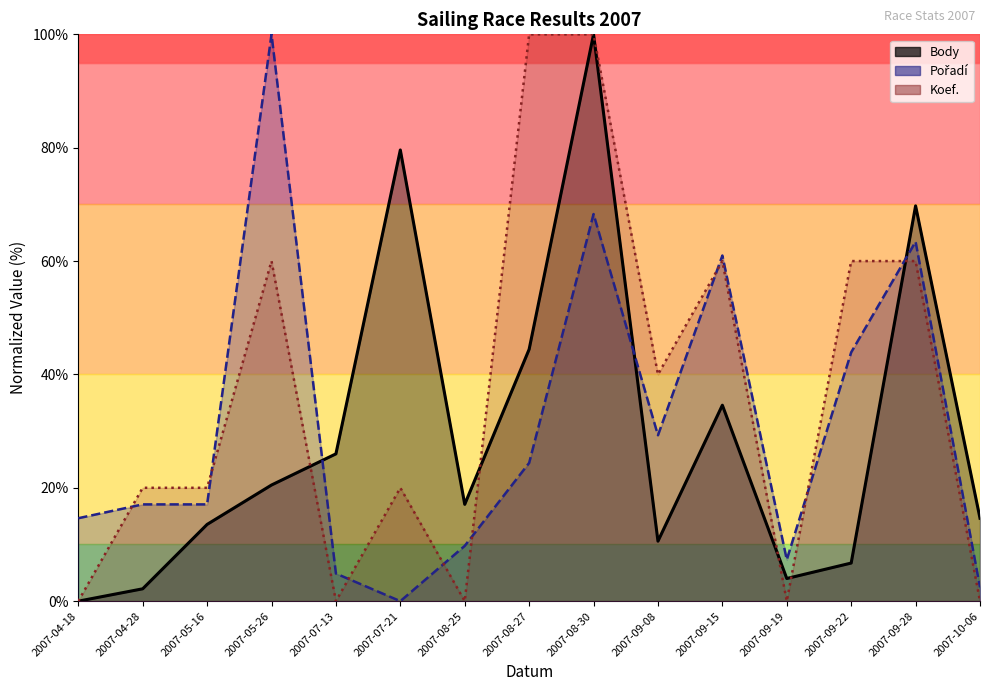

How many interior local valleys does the Body series have?

3